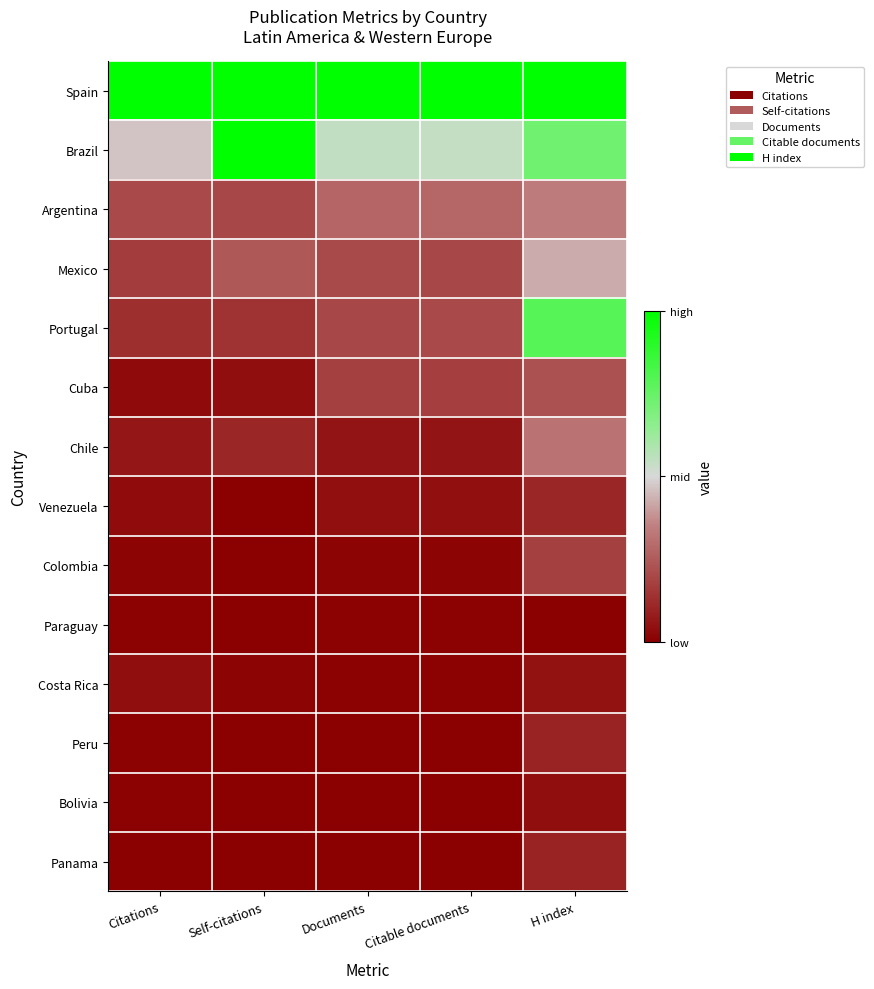

Reading left to right, what are all the values shown in this chart?

Spain: Citations=1.0	Self-citations=1.0	Documents=1.0	Citable documents=1.0	H index=1.0
Brazil: Citations=-0.1	Self-citations=1.0	Documents=0.1	Citable documents=0.1	H index=0.5
Argentina: Citations=-0.6	Self-citations=-0.6	Documents=-0.4	Citable documents=-0.4	H index=-0.3
Mexico: Citations=-0.7	Self-citations=-0.5	Documents=-0.6	Citable documents=-0.6	H index=-0.2
Portugal: Citations=-0.7	Self-citations=-0.7	Documents=-0.6	Citable documents=-0.6	H index=0.6
Cuba: Citations=-0.9	Self-citations=-0.9	Documents=-0.6	Citable documents=-0.7	H index=-0.5
Chile: Citations=-0.9	Self-citations=-0.8	Documents=-0.9	Citable documents=-0.9	H index=-0.4
Venezuela: Citations=-0.9	Self-citations=-1.0	Documents=-0.9	Citable documents=-0.9	H index=-0.8
Colombia: Citations=-1.0	Self-citations=-1.0	Documents=-1.0	Citable documents=-1.0	H index=-0.6
Paraguay: Citations=-1.0	Self-citations=-1.0	Documents=-1.0	Citable documents=-1.0	H index=-1.0
Costa Rica: Citations=-0.9	Self-citations=-1.0	Documents=-1.0	Citable documents=-1.0	H index=-0.9
Peru: Citations=-1.0	Self-citations=-1.0	Documents=-1.0	Citable documents=-1.0	H index=-0.8
Bolivia: Citations=-1.0	Self-citations=-1.0	Documents=-1.0	Citable documents=-1.0	H index=-0.9
Panama: Citations=-1.0	Self-citations=-1.0	Documents=-1.0	Citable documents=-1.0	H index=-0.8